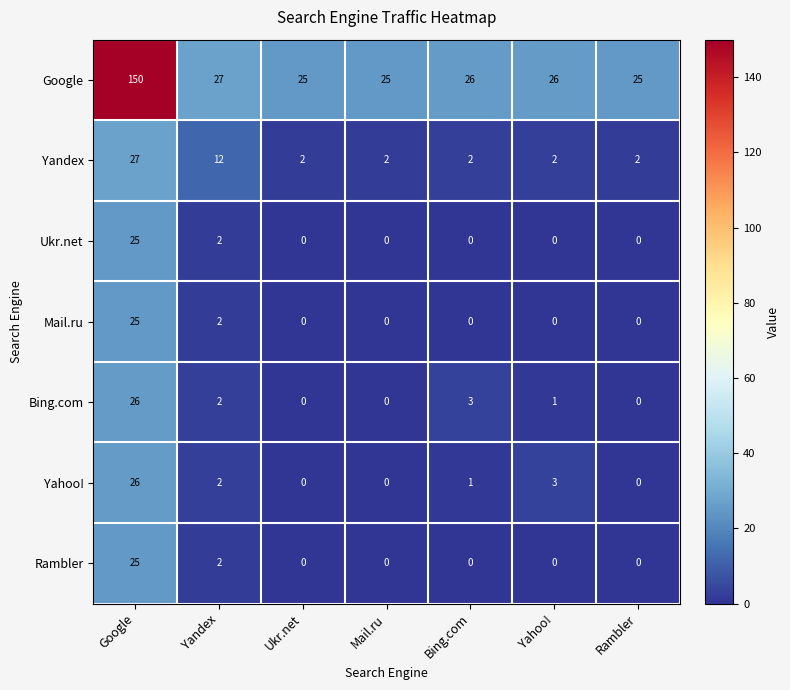

Is it true that Bing.com equals 26 at Google?

True